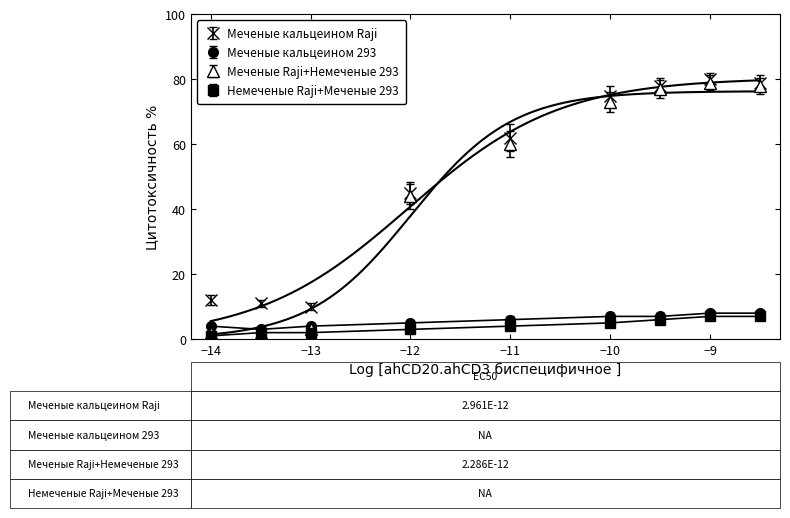

Between −11 and −9, which is larger?

−9